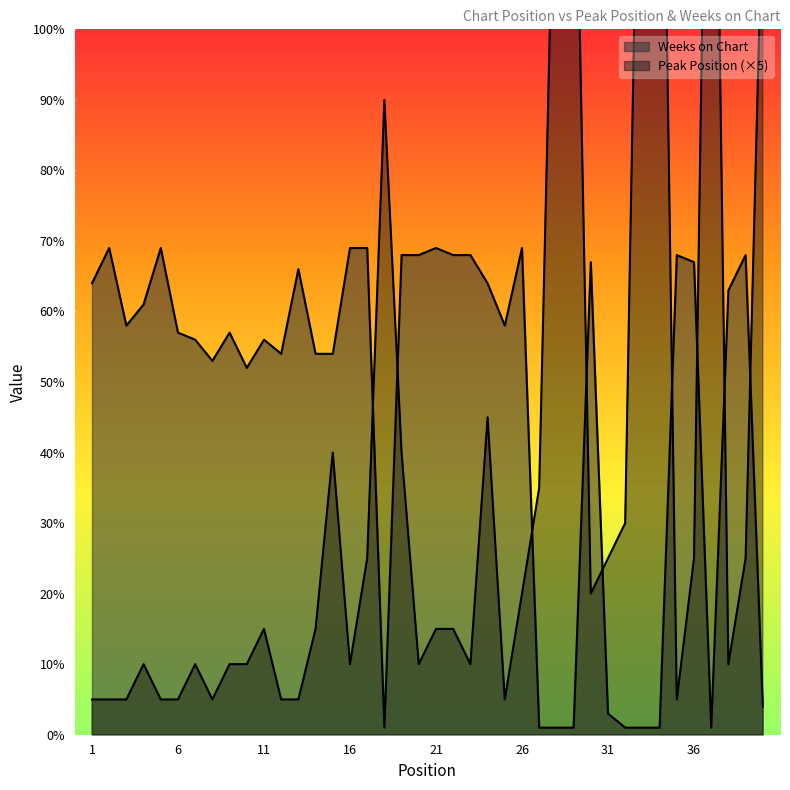

What is the difference between the Weeks on Chart values at 17 and 10?

17